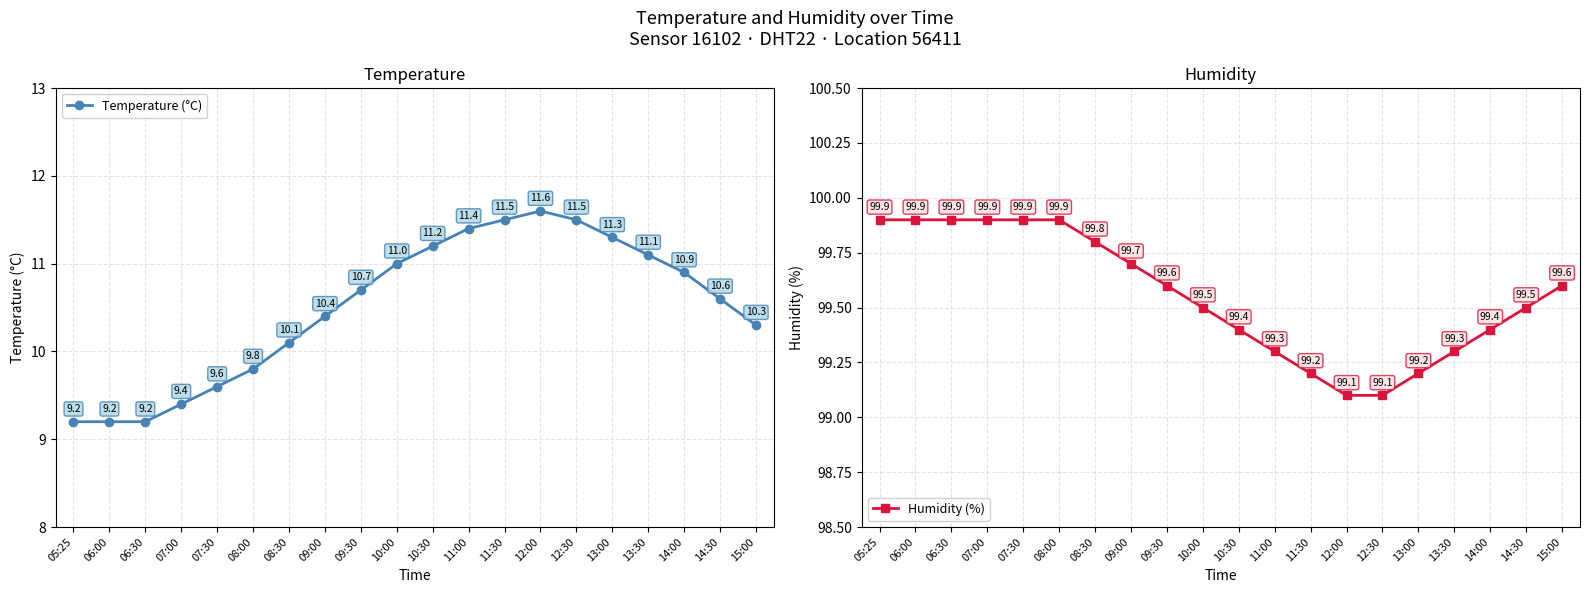

The value of Humidity (%) at 13:00 is 60.8. True or false?

False